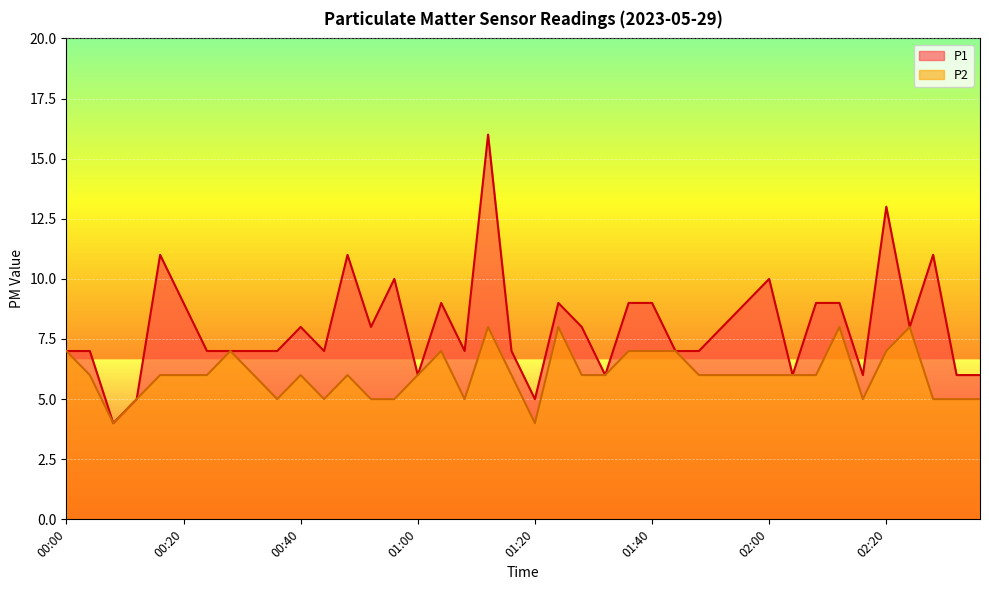

How many categories are shown in the chart?

40